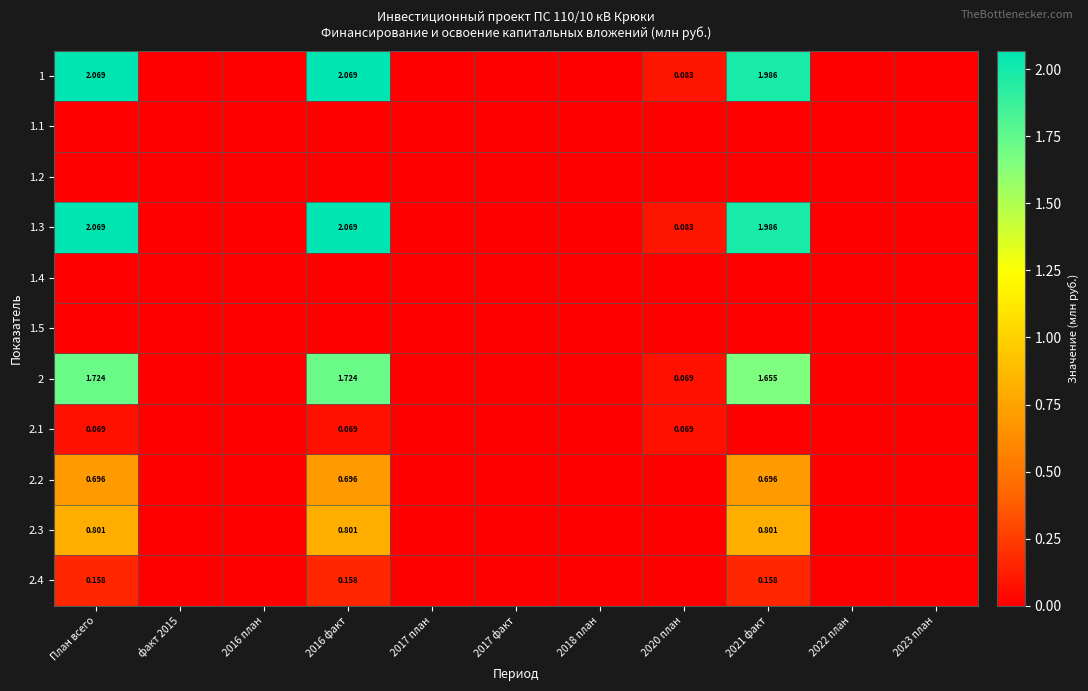

What is the difference between the maximum and minimum values in the 2 series?

1.7